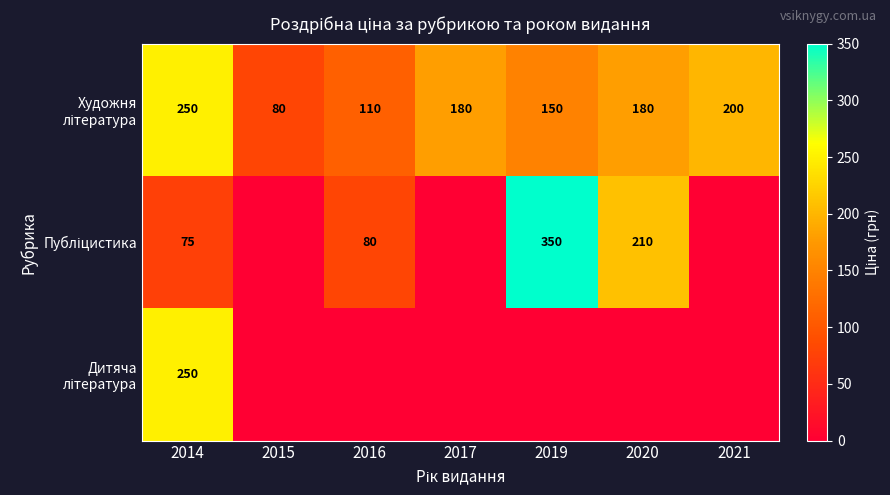

Between 2017 and 2014, which is larger?

2014